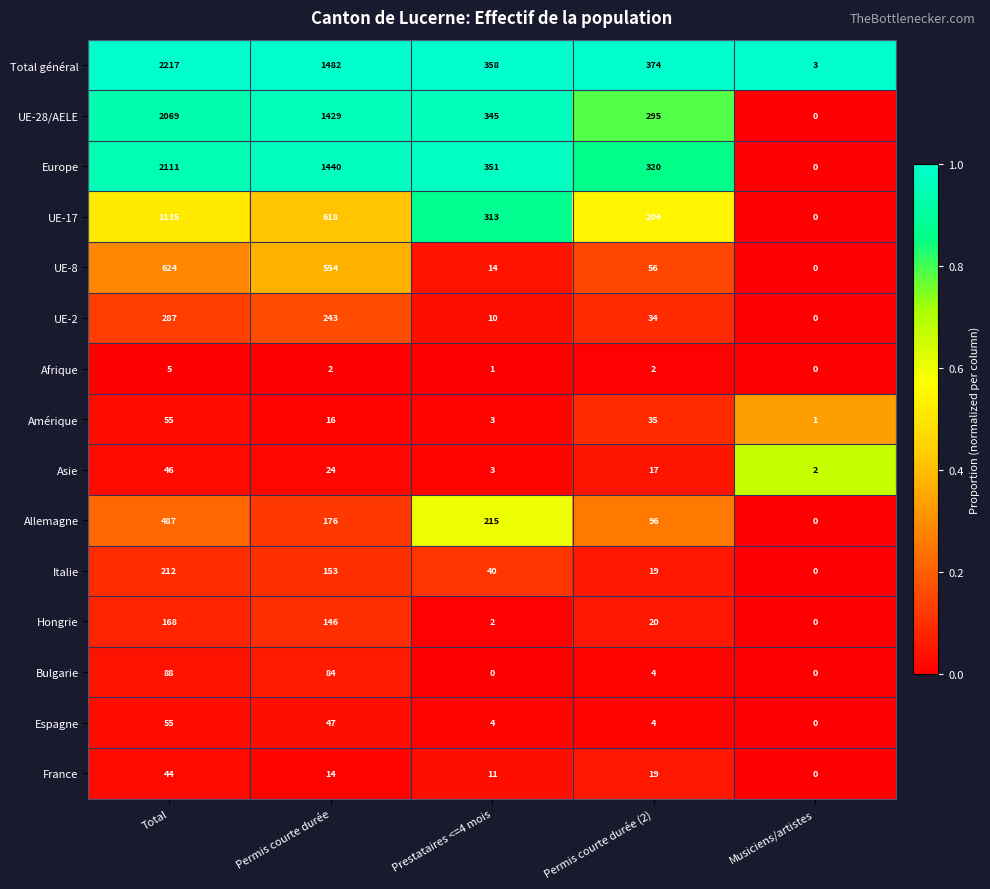

How many data points in Italie are less than 40?

2